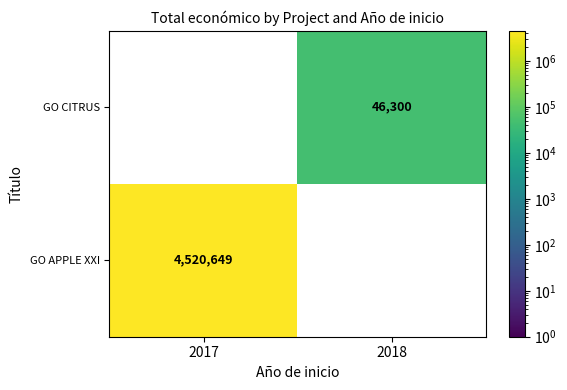

The value of GO CITRUS at 2018 is 46300.0. True or false?

True